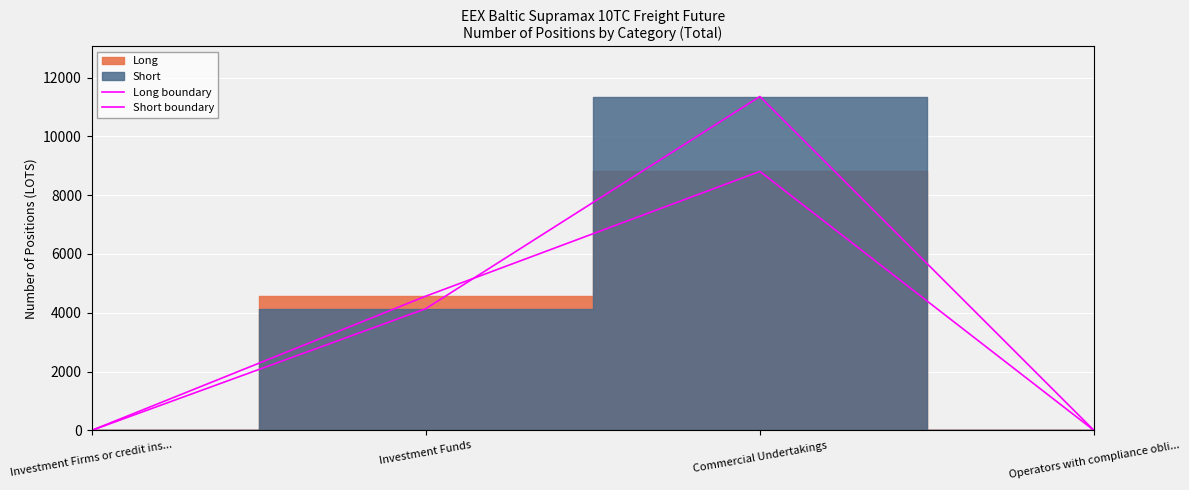

Does the chart display data point markers on the line(s)?

No